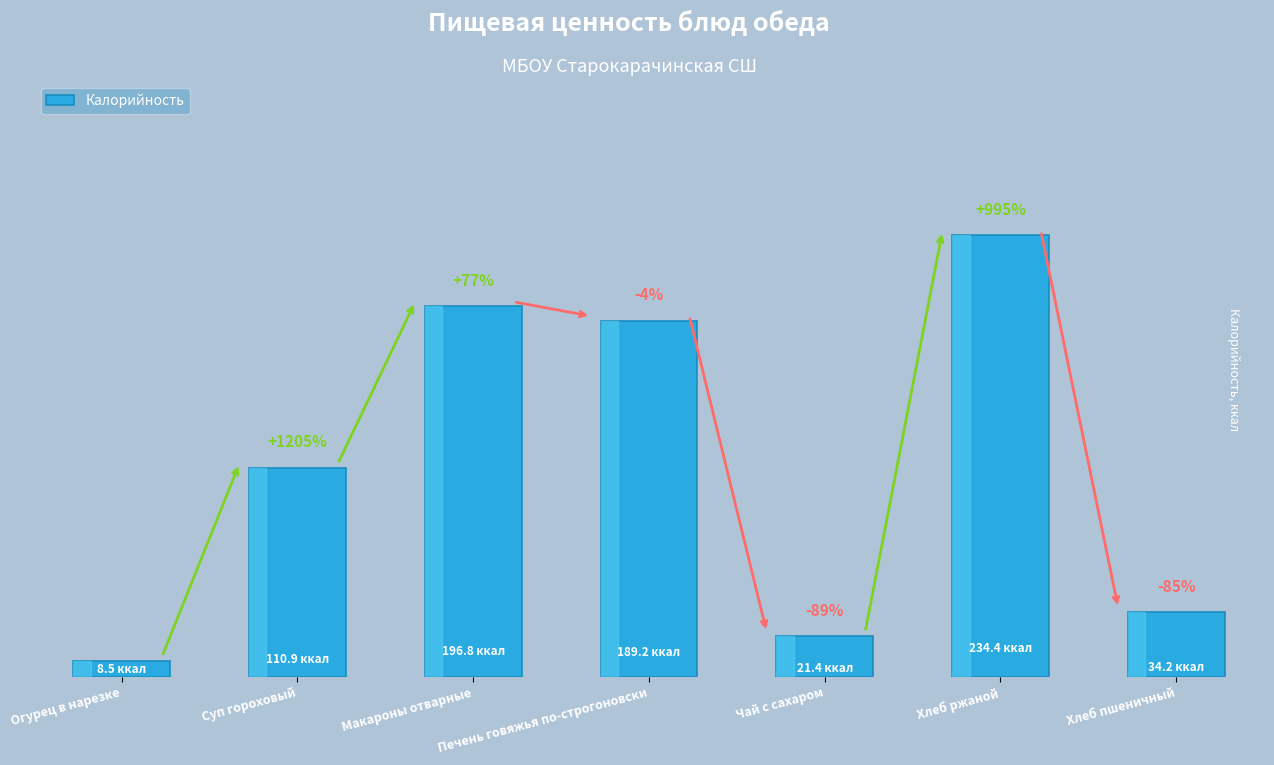

True or false: the data shows 14.9 at Огурец в нарезке.

False